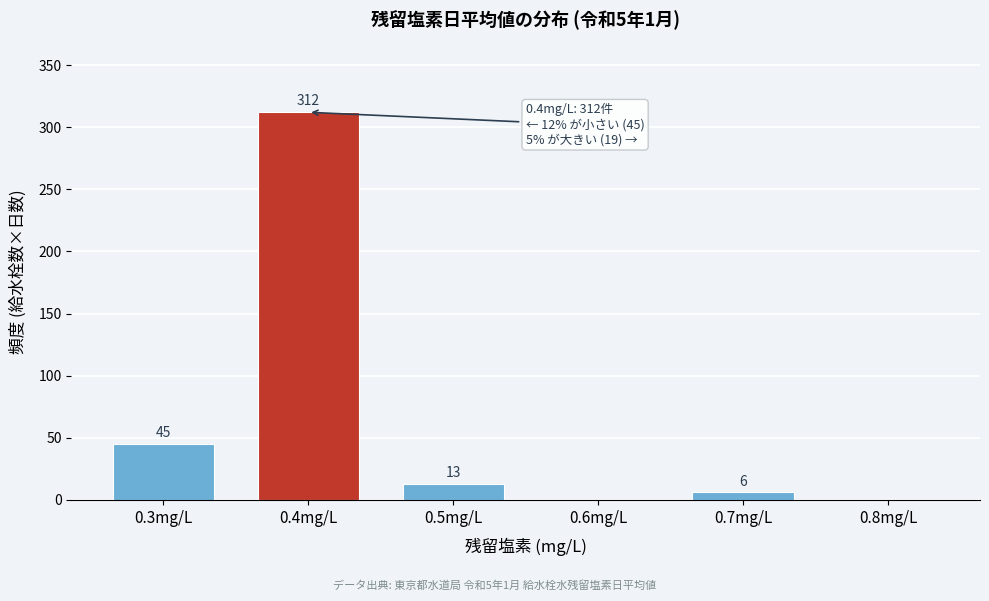

Reading left to right, transcribe all the data shown in this chart.

0.3mg/L=45	0.4mg/L=312	0.5mg/L=13	0.6mg/L=0	0.7mg/L=6	0.8mg/L=0